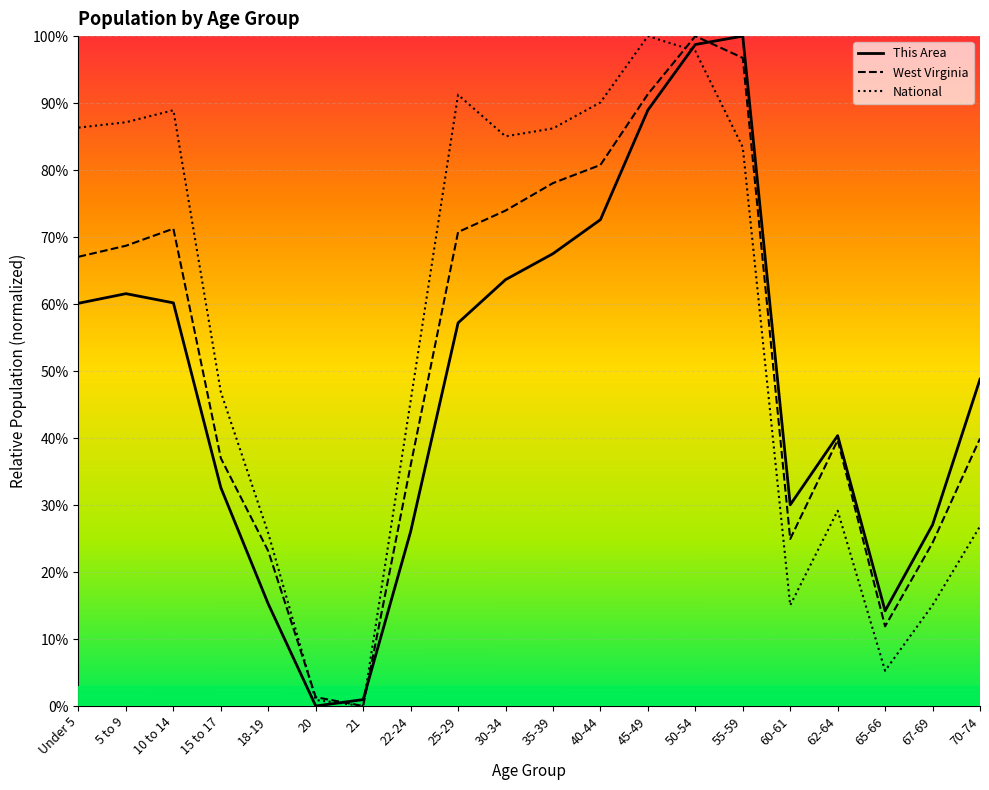

After their last crossing, which series has the higher values: National or West Virginia?

West Virginia